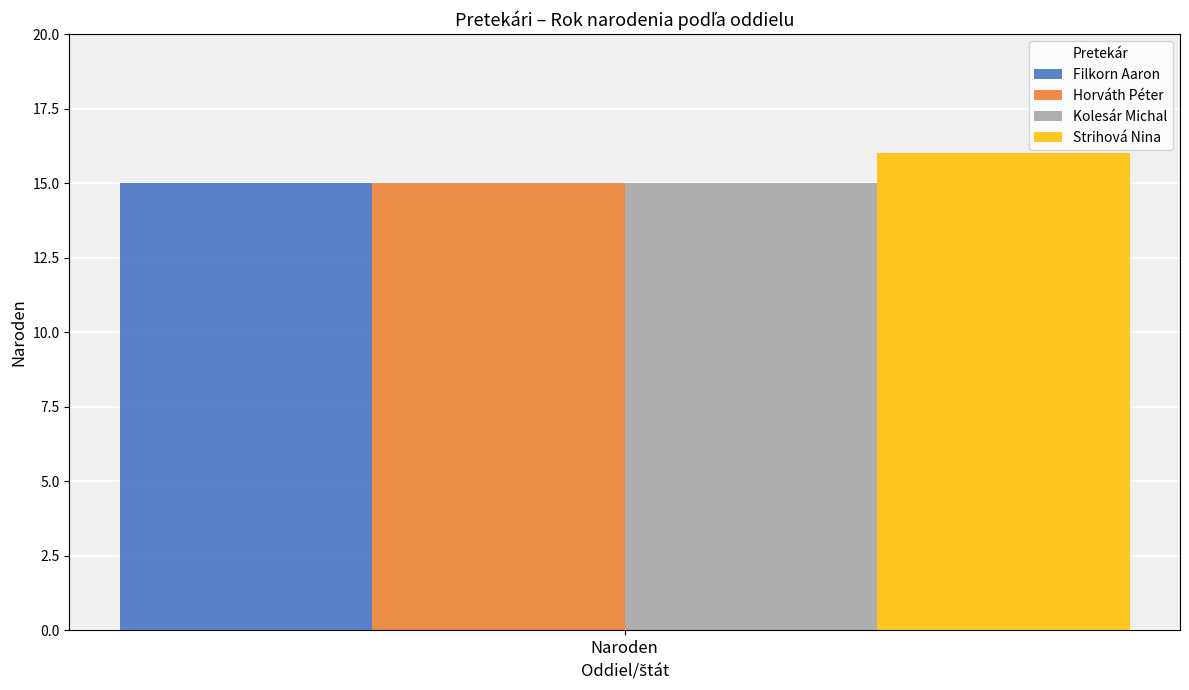

Are the bars grouped side by side (vs. stacked)?

Yes